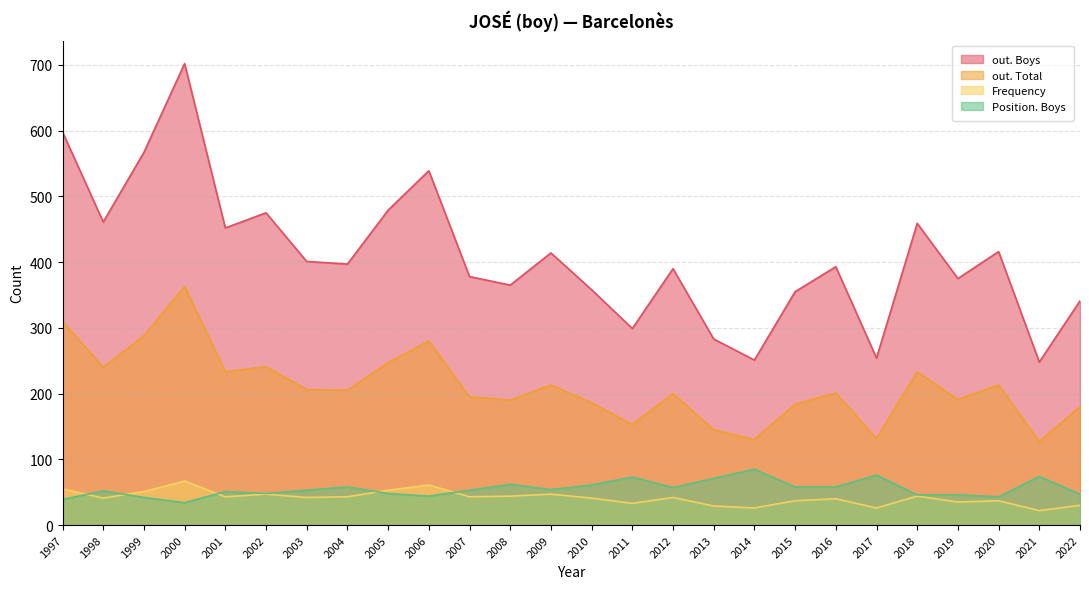

Is the value of Frequency at 2019 greater than the value of out. Total at 2010?

No